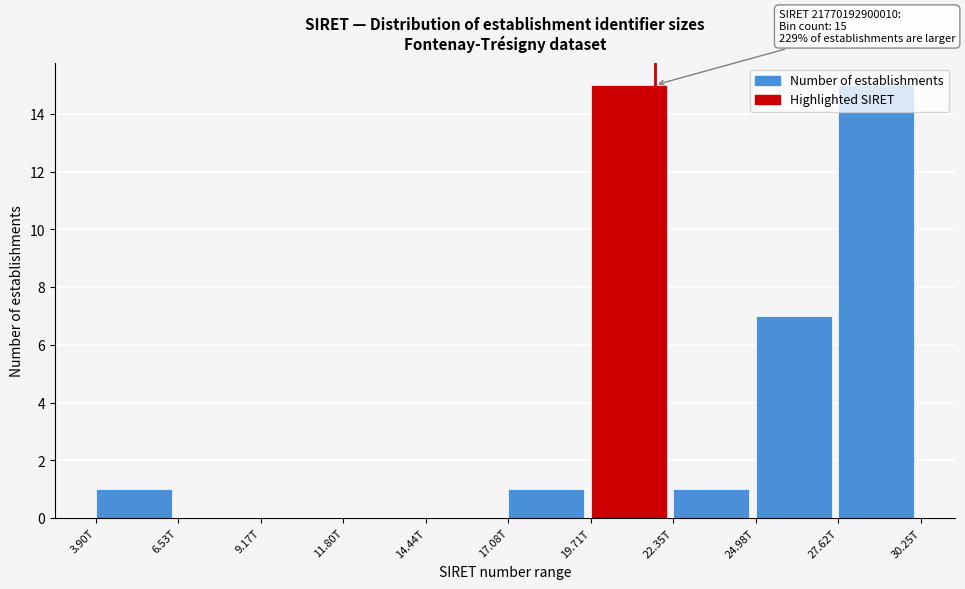

What is the greatest value displayed?

15